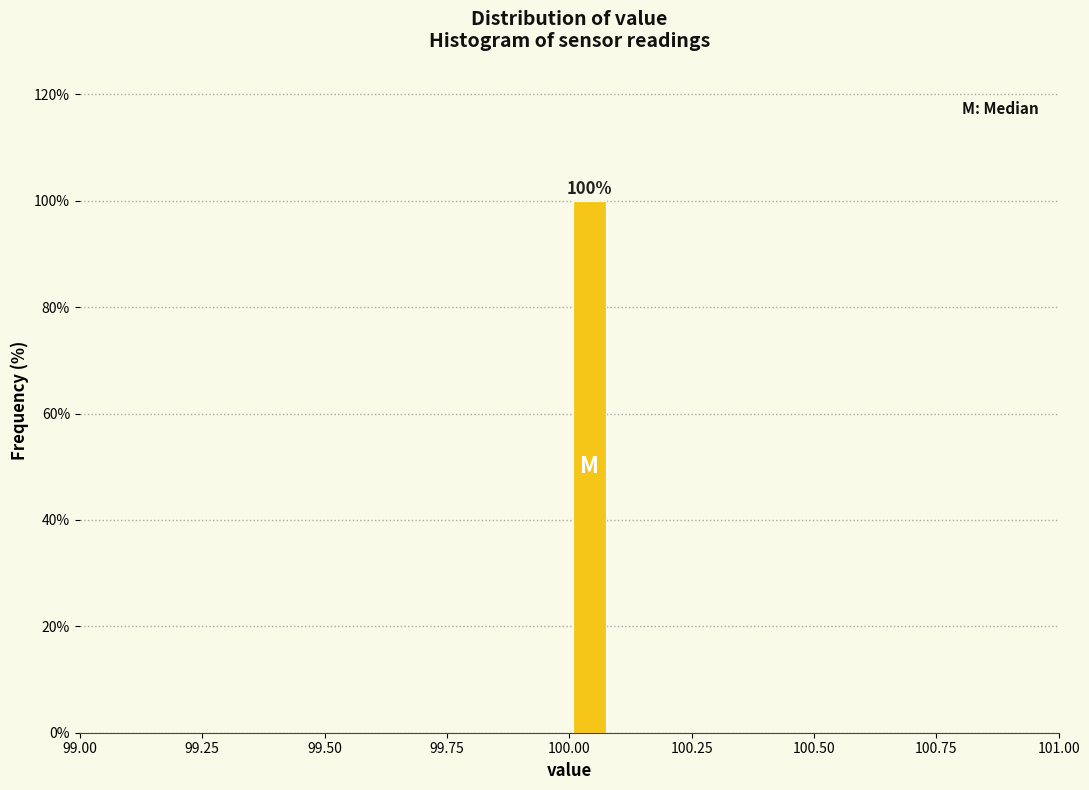

Around what value on the x-axis is the tallest bar? Give the approximate position of its centre, as read against the axis.

100.05